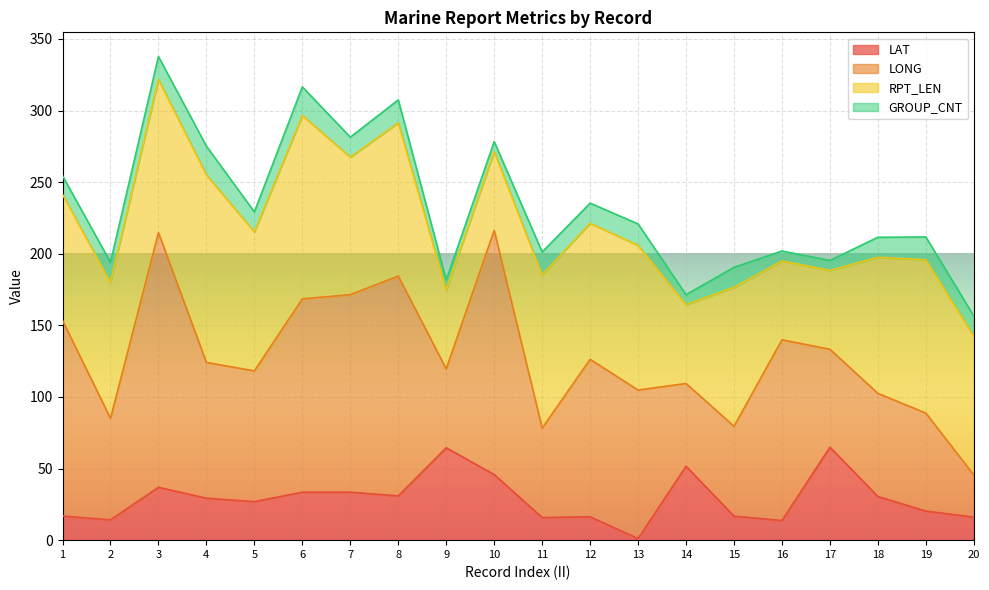

Rank the categories by RPT_LEN value from highest to lowest.

4, 6, 3, 8, 11, 19, 13, 5, 15, 20, 7, 2, 12, 18, 1, 9, 10, 14, 16, 17